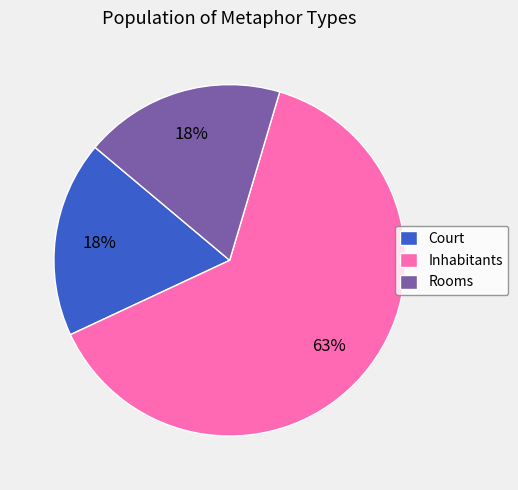

Is there a majority slice in this chart?

Yes